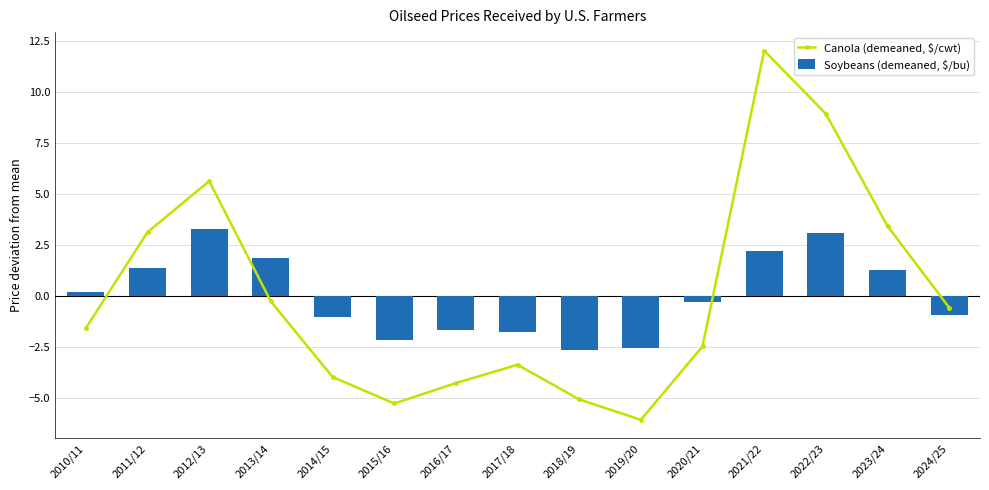

Rank the categories by Soybeans (demeaned, $/bu) value from lowest to highest.

2018/19, 2019/20, 2015/16, 2017/18, 2016/17, 2014/15, 2024/25, 2020/21, 2010/11, 2023/24, 2011/12, 2013/14, 2021/22, 2022/23, 2012/13